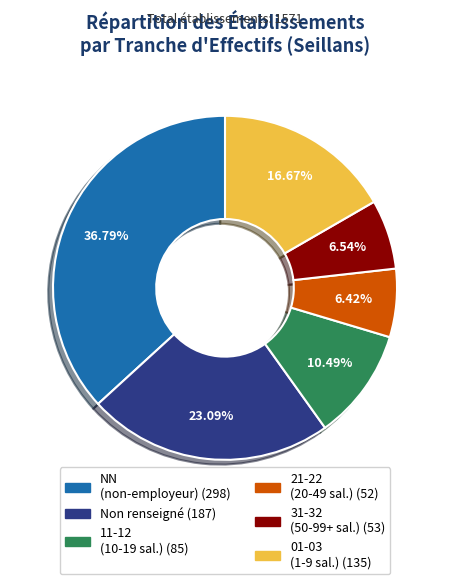

To the nearest percent, what is the average slice percentage?

17%